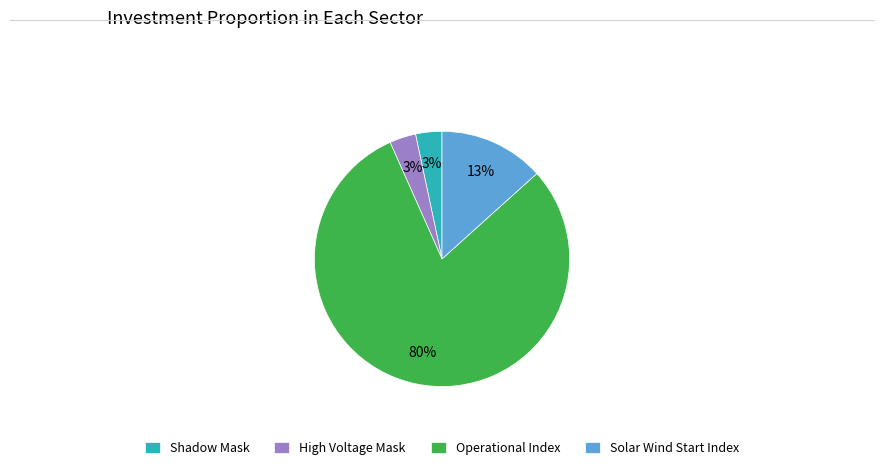

Does High Voltage Mask represent more than half of the total?

No